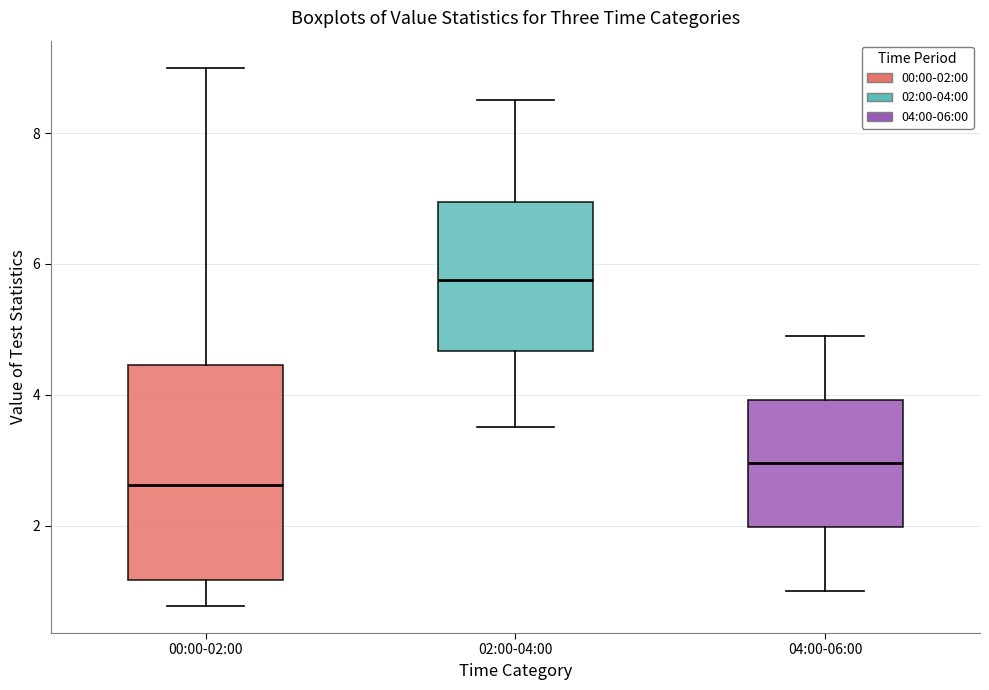

Reading left to right, transcribe this box plot: for each box, give where its median line is, the range the box spans, and where its two whiskers end, as read against the y-axis. The values are not printed on the chart, so give them approximately, as read against the axis.

00:00-02:00: median 2.6, box 1.2 to 4.4, whiskers 0.8 to 9.0
02:00-04:00: median 5.8, box 4.6 to 7.0, whiskers 3.6 to 8.6
04:00-06:00: median 3.0, box 2.0 to 4.0, whiskers 1.0 to 5.0